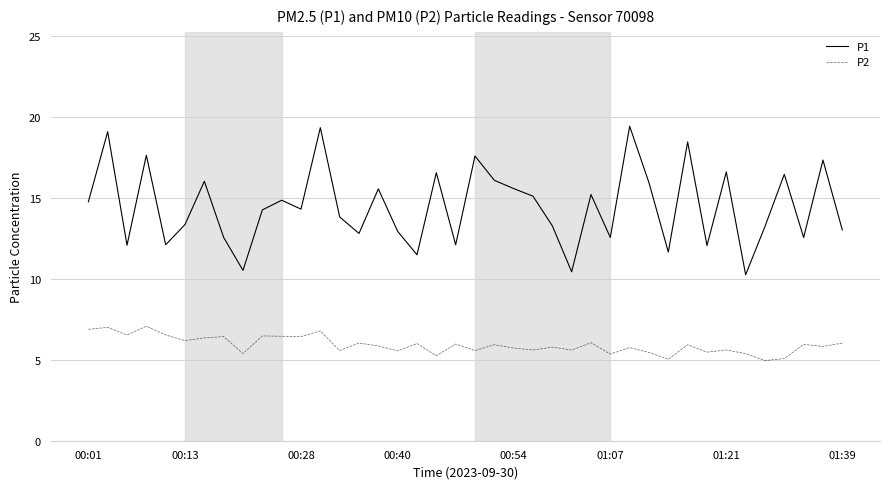

What is the smallest value displayed?

5.0